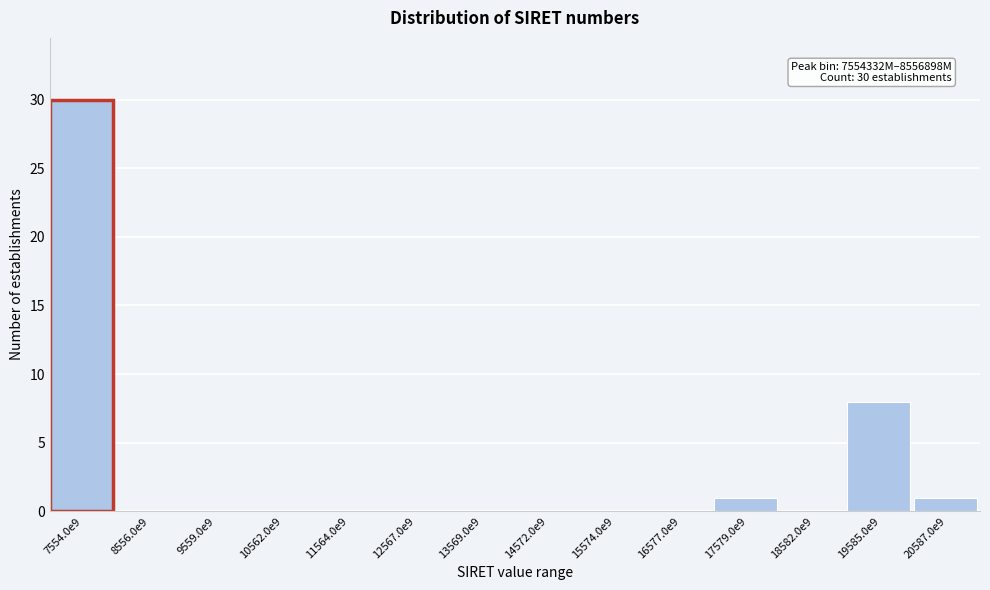

Reading right to left, what are all the values shown in this chart?

20587.0e9=1	19585.0e9=8	18582.0e9=0	17579.0e9=1	16577.0e9=0	15574.0e9=0	14572.0e9=0	13569.0e9=0	12567.0e9=0	11564.0e9=0	10562.0e9=0	9559.0e9=0	8556.0e9=0	7554.0e9=30